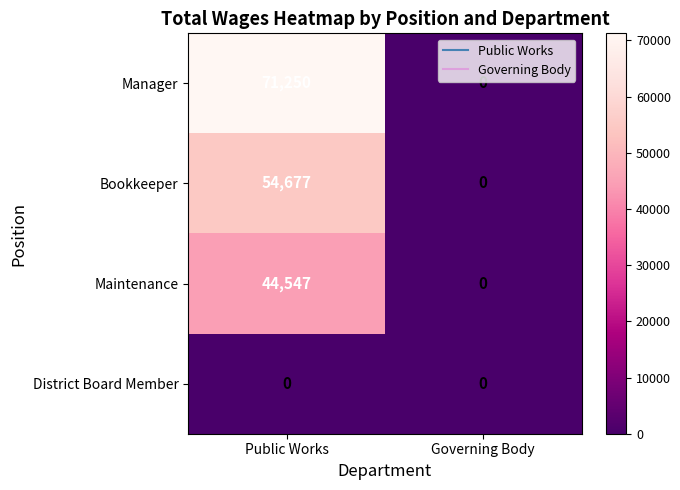

List the labels in order of Bookkeeper value, smallest first.

Governing Body, Public Works